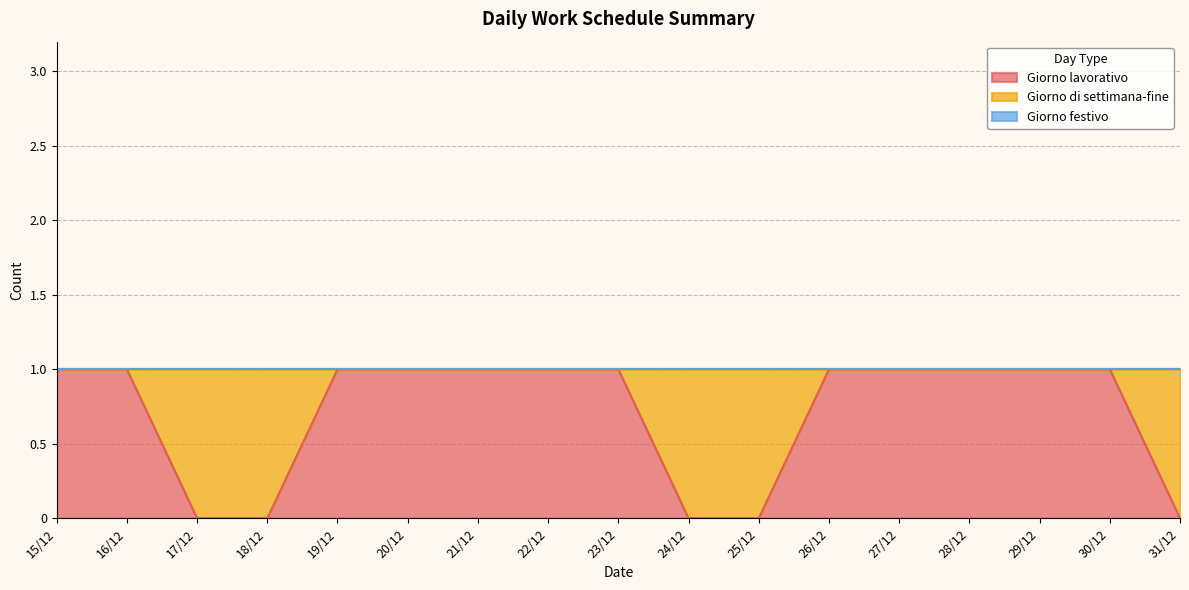

What are all the series names shown in the legend?

Giorno lavorativo, Giorno di settimana-fine, Giorno festivo